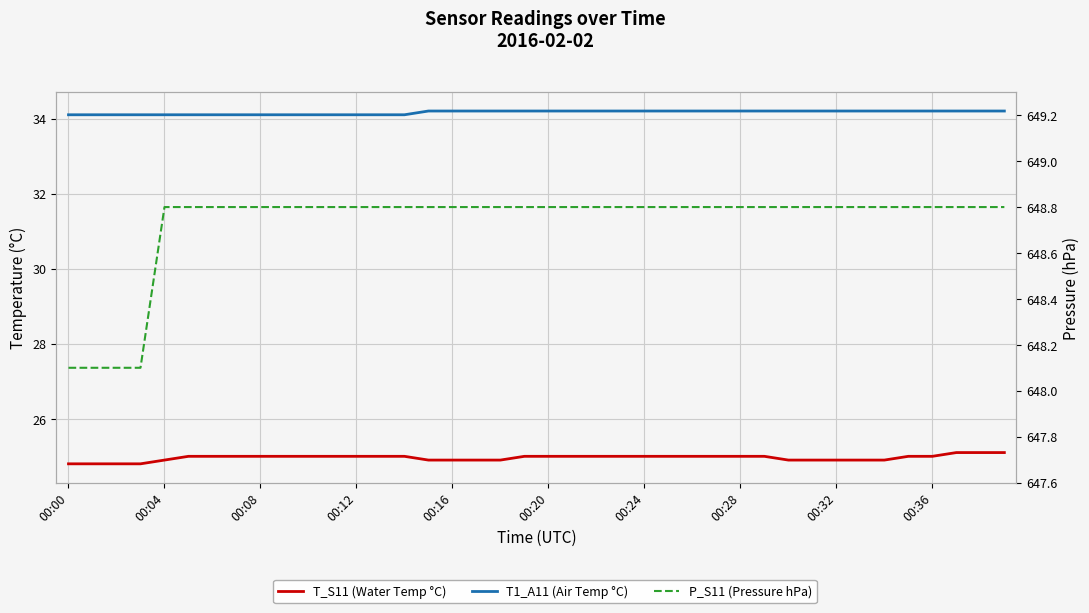

True or false: P_S11 (Pressure hPa) and T1_A11 (Air Temp °C) intersect in this chart.

False